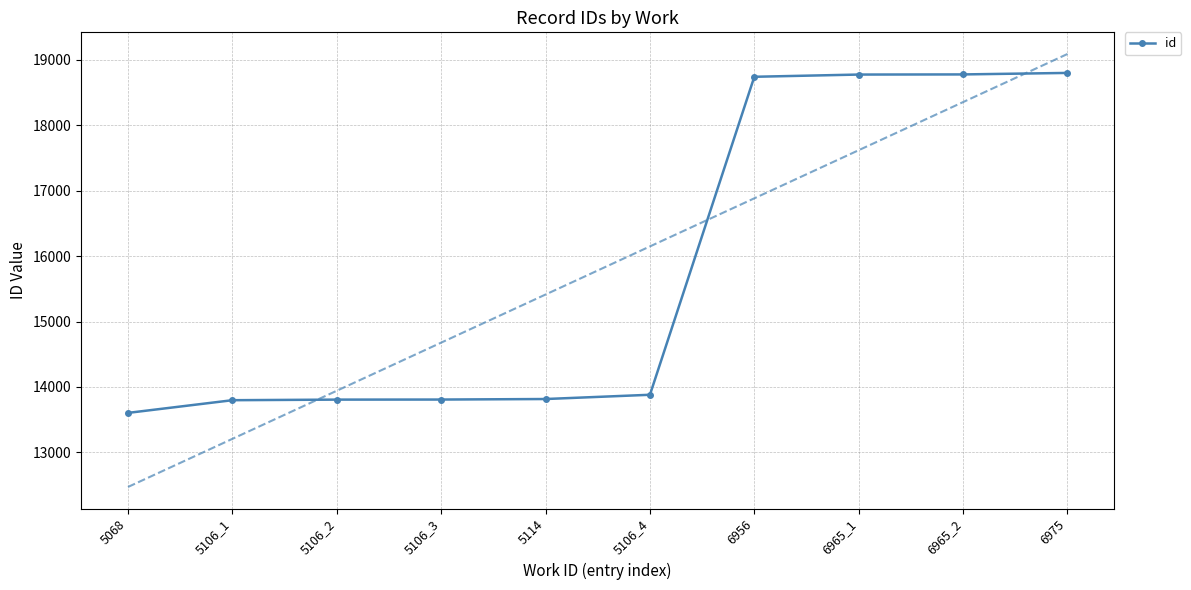

What is the difference between the values at 6965_1 and 5106_3?

4969